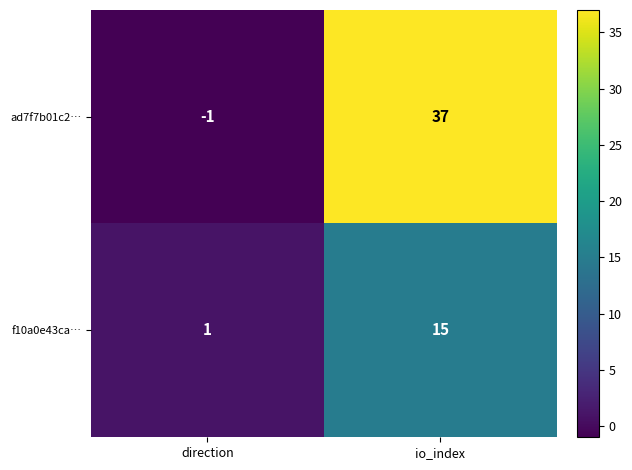

Reading left to right, extract all data points from this chart.

ad7f7b01c2…: direction=-1	io_index=37
f10a0e43ca…: direction=1	io_index=15